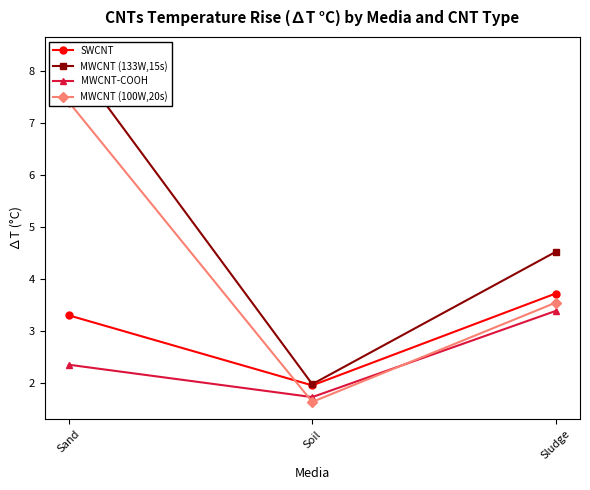

Is the value of MWCNT (133W,15s) at Sludge greater than the value of MWCNT (100W,20s) at Sludge?

Yes